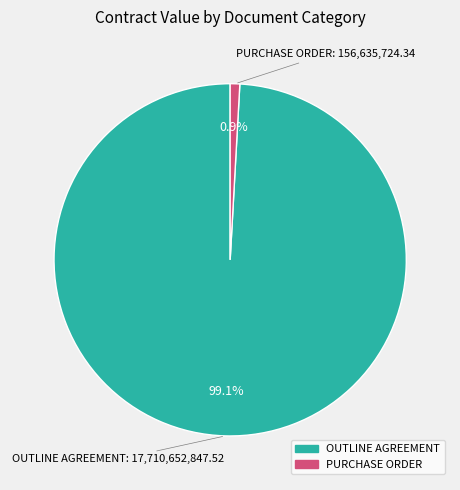

Combined, what portion of the pie is OUTLINE AGREEMENT and PURCHASE ORDER?

100.0%